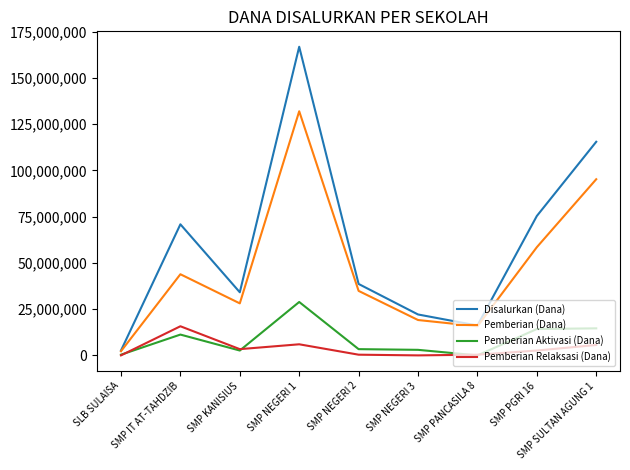

Rank the series by their maximum value, from lowest to highest.

Pemberian Relaksasi (Dana), Pemberian Aktivasi (Dana), Pemberian (Dana), Disalurkan (Dana)